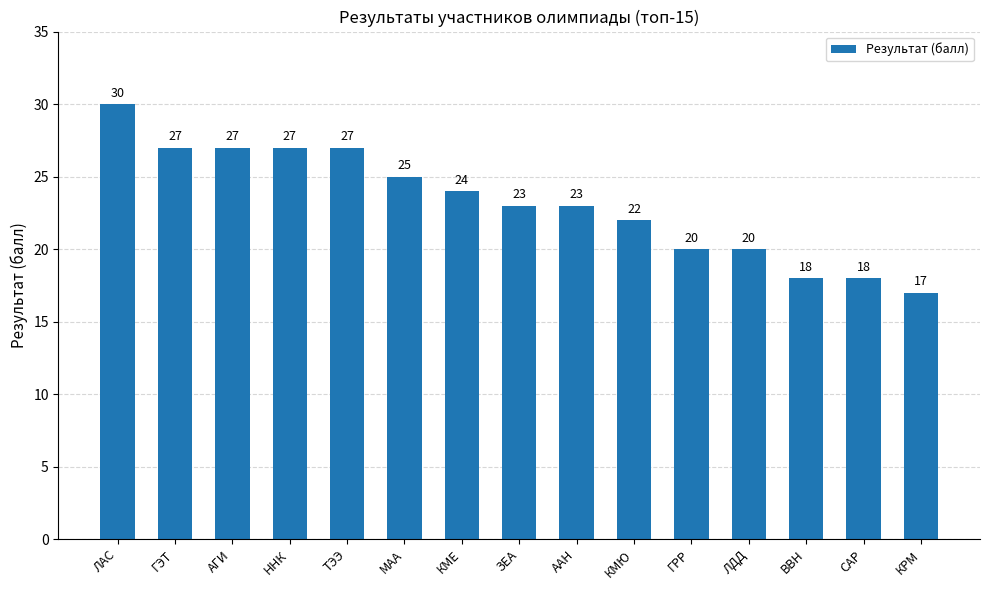

Reading right to left, list all the values displayed in this chart.

17	18	18	20	20	22	23	23	24	25	27	27	27	27	30